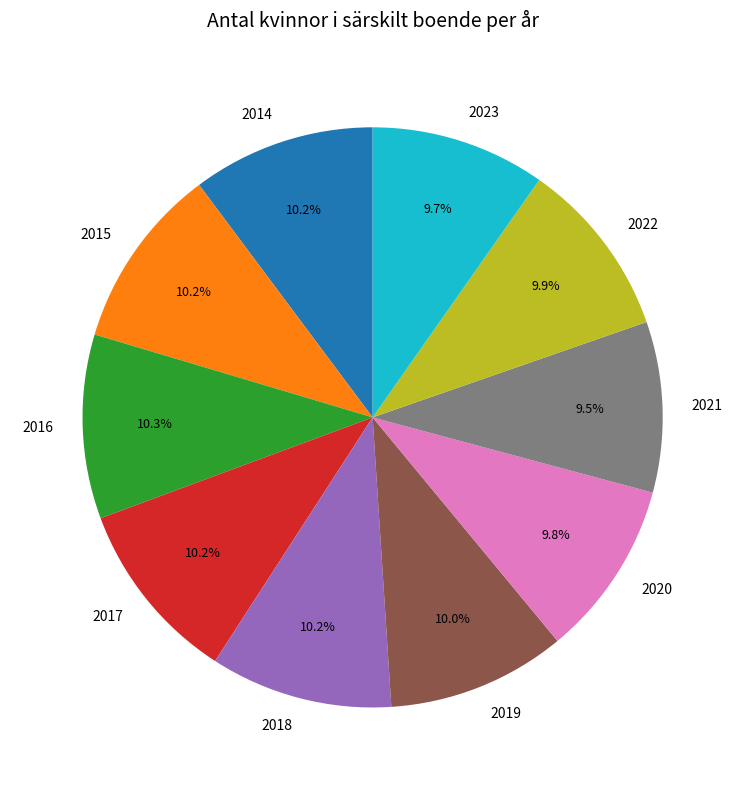

True or false: 2023 accounts for 19% of the total.

False